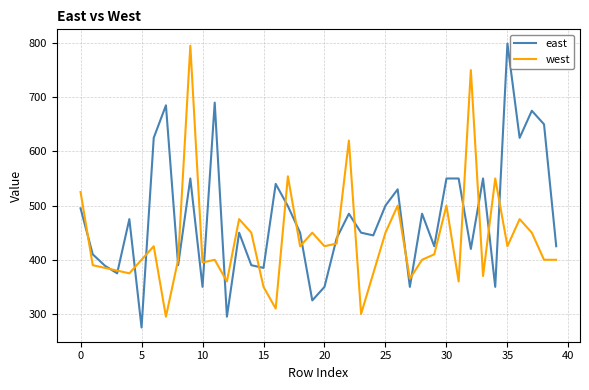

What is the minimum value for east?

275